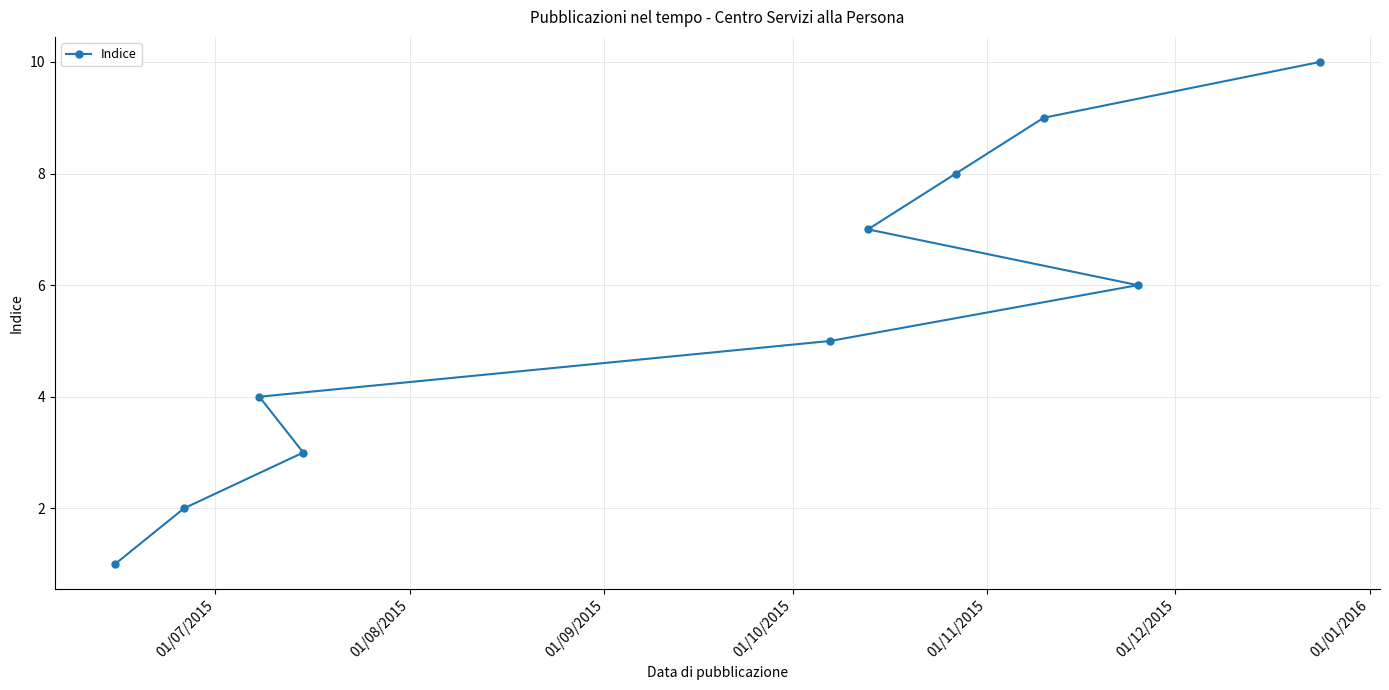

Does the chart display data point markers on the line(s)?

Yes